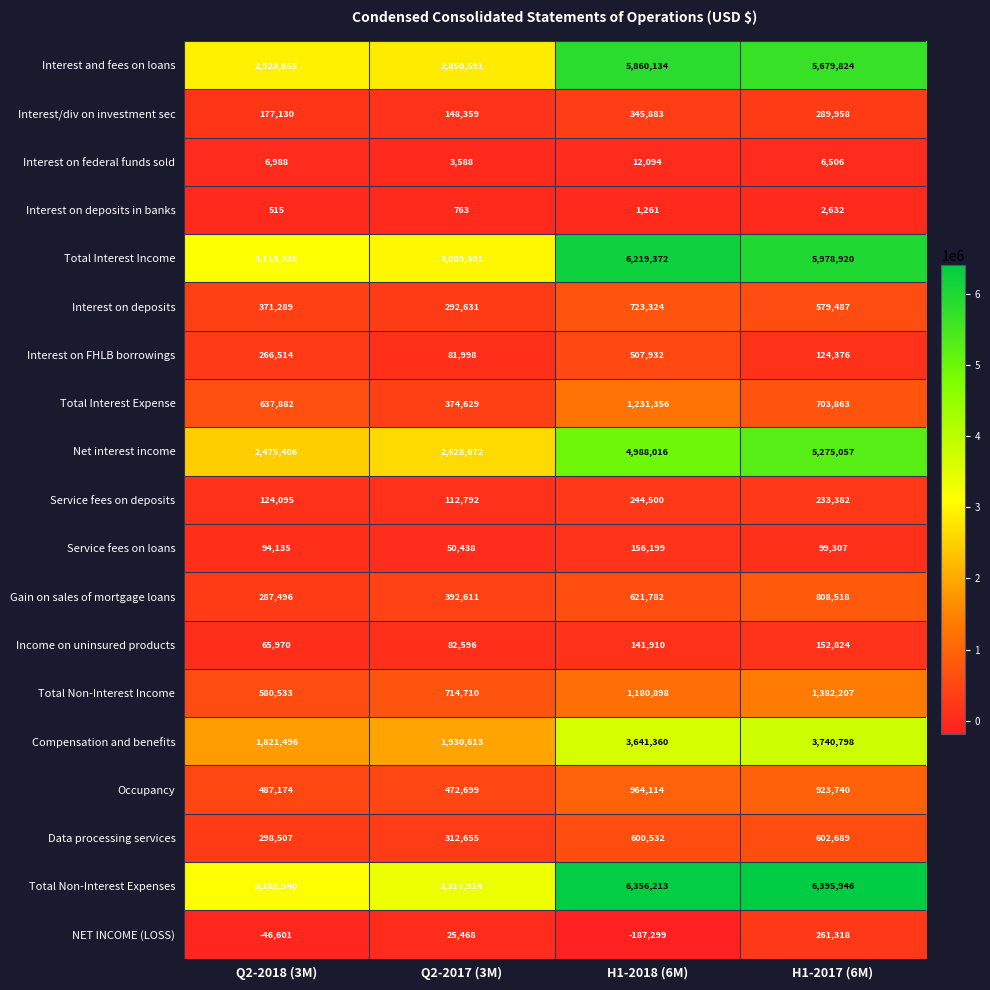

How many series are shown in this chart?

19